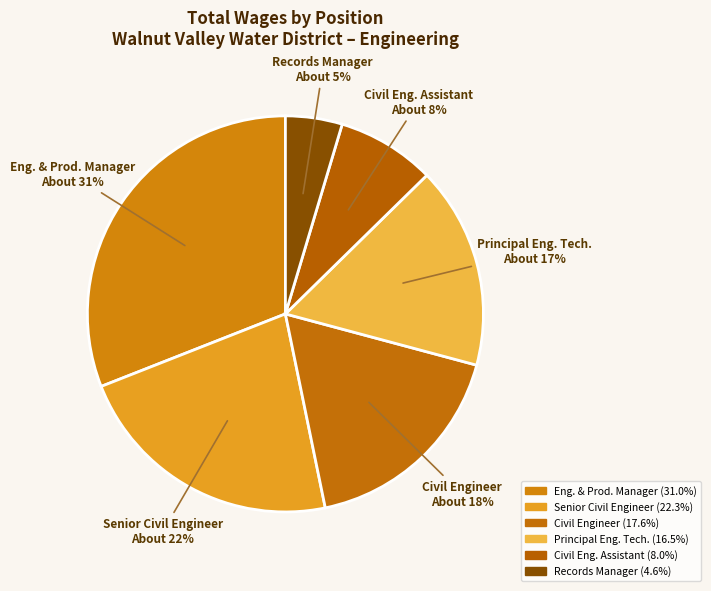

How many segments does this pie chart have?

6